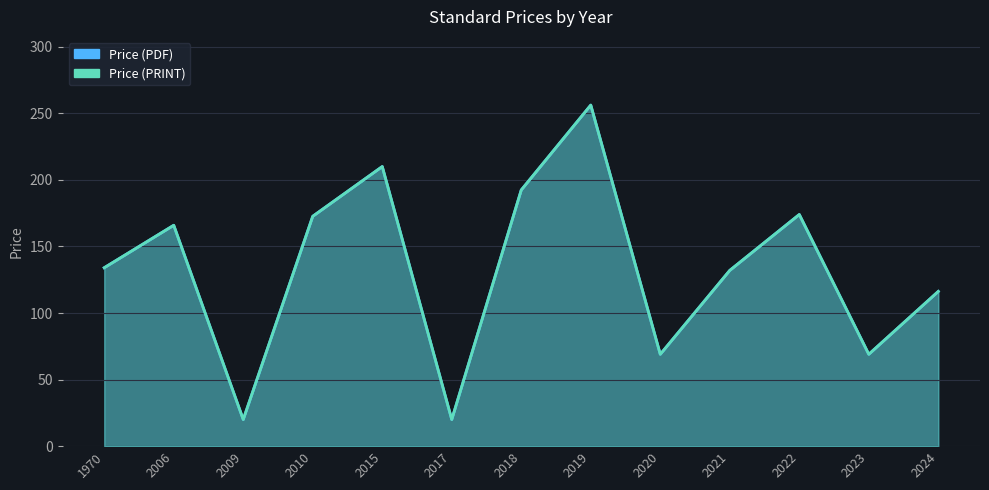

What is the sum of all Price (PDF) values?

5220.5